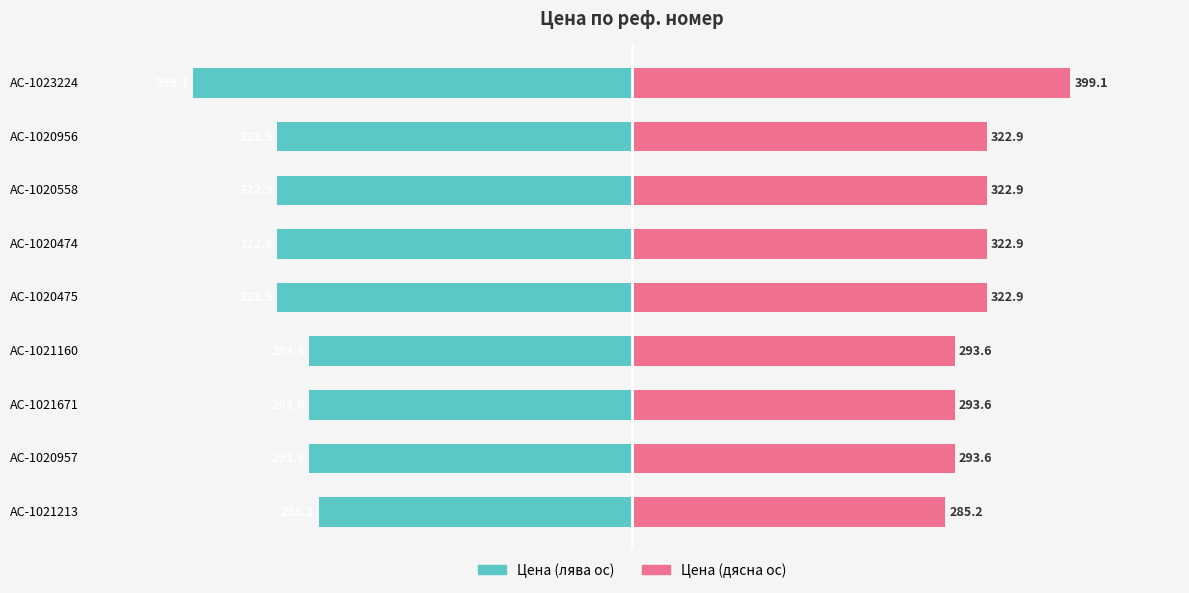

Are the bars horizontal?

Yes